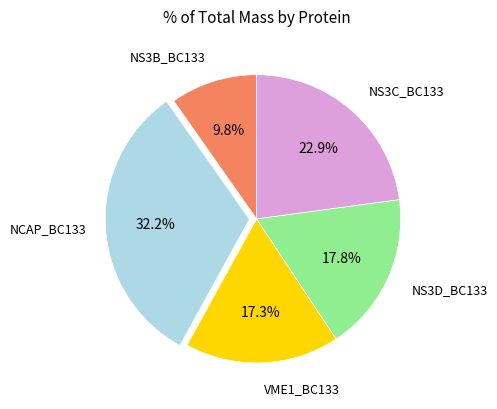

What is the largest slice in the pie chart?

NCAP_BC133